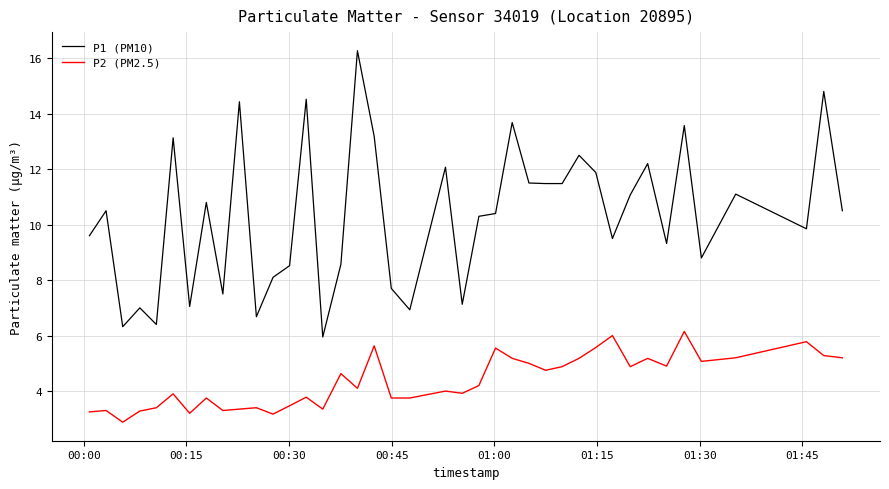

List the series in order of their overall mean, highest first.

P1 (PM10), P2 (PM2.5)